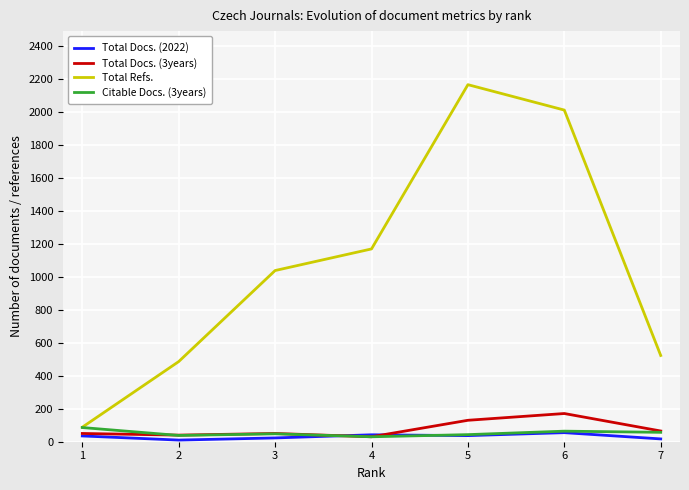

Is this an area chart (filled region under the line)?

No